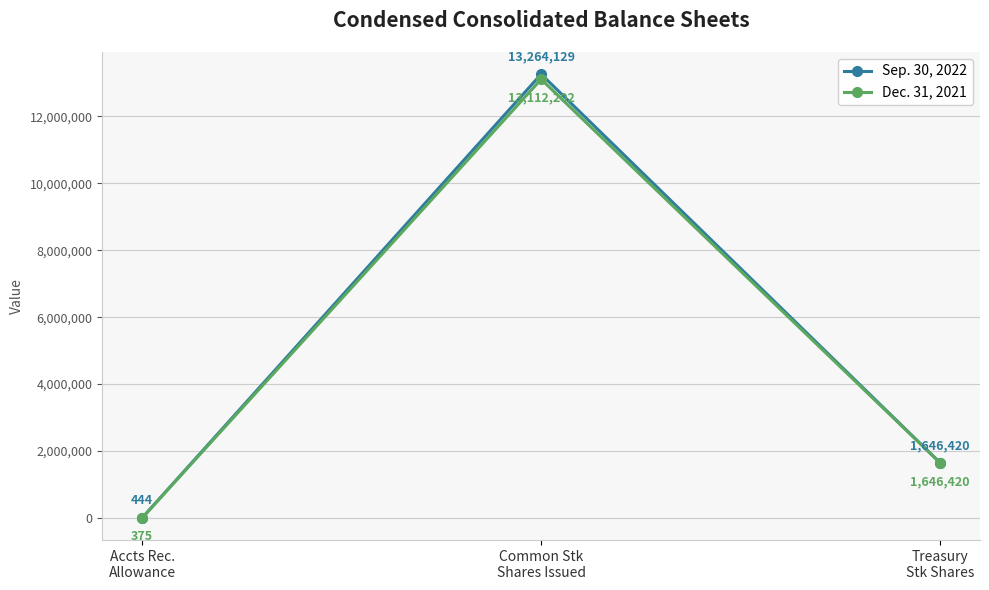

How many values in the Dec. 31, 2021 series are below 1646420?

1